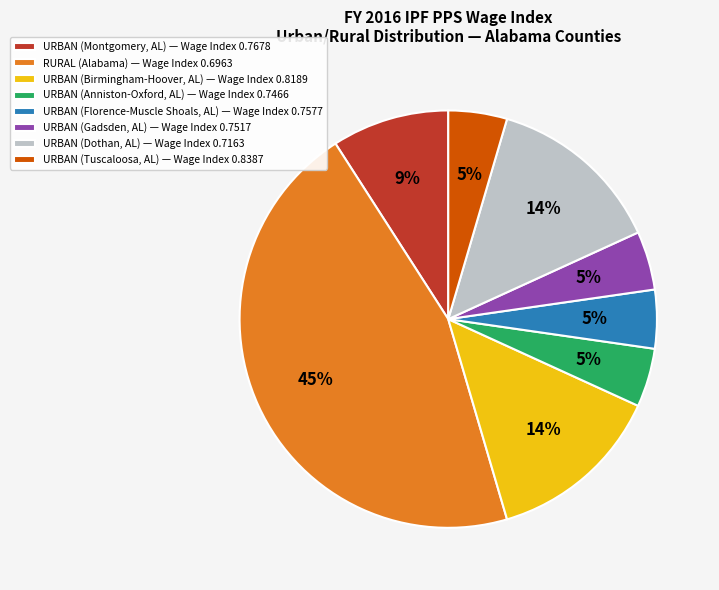

Does URBAN (Gadsden, AL) — Wage Index 0.7517 account for over 50% of the chart?

No